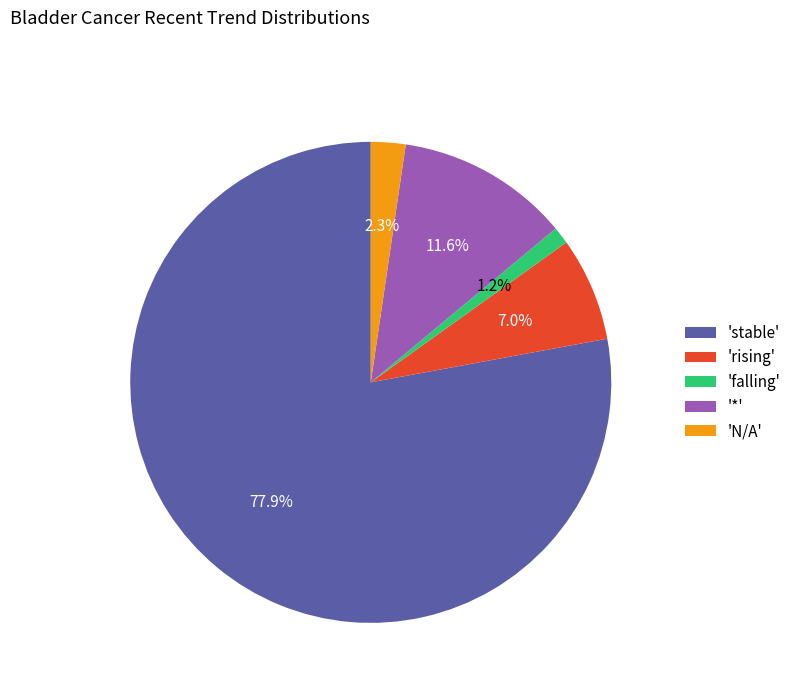

How many slices are in this pie chart?

5